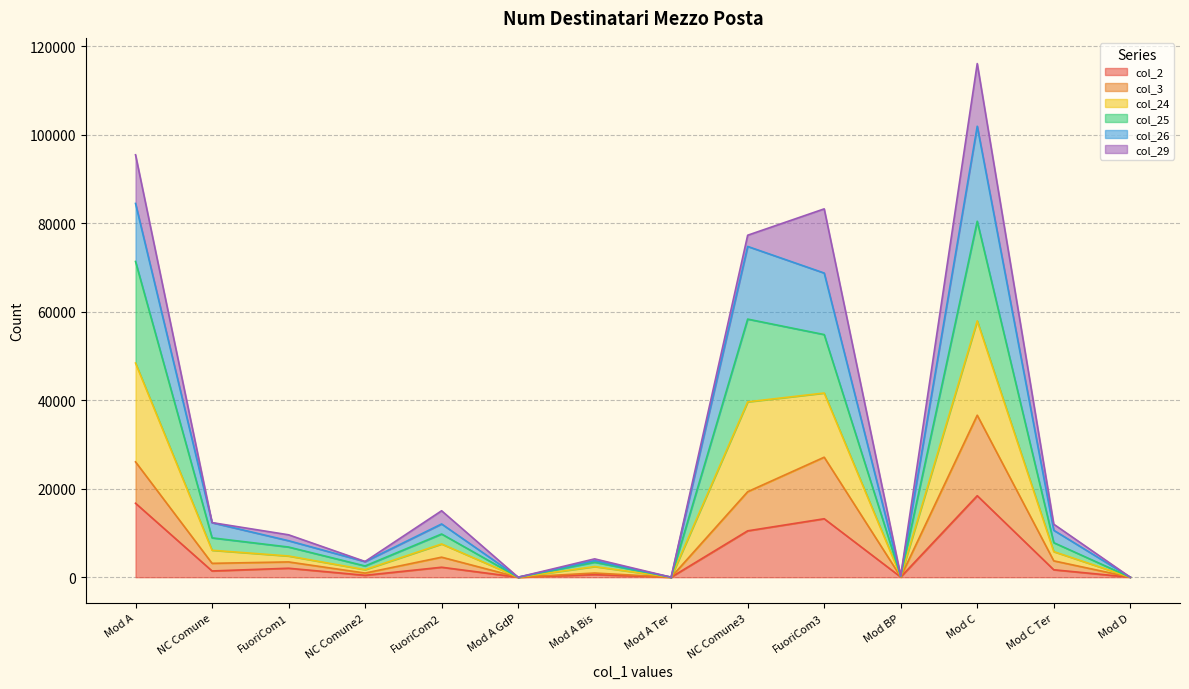

What is the total value across all series at Mod A?

95464